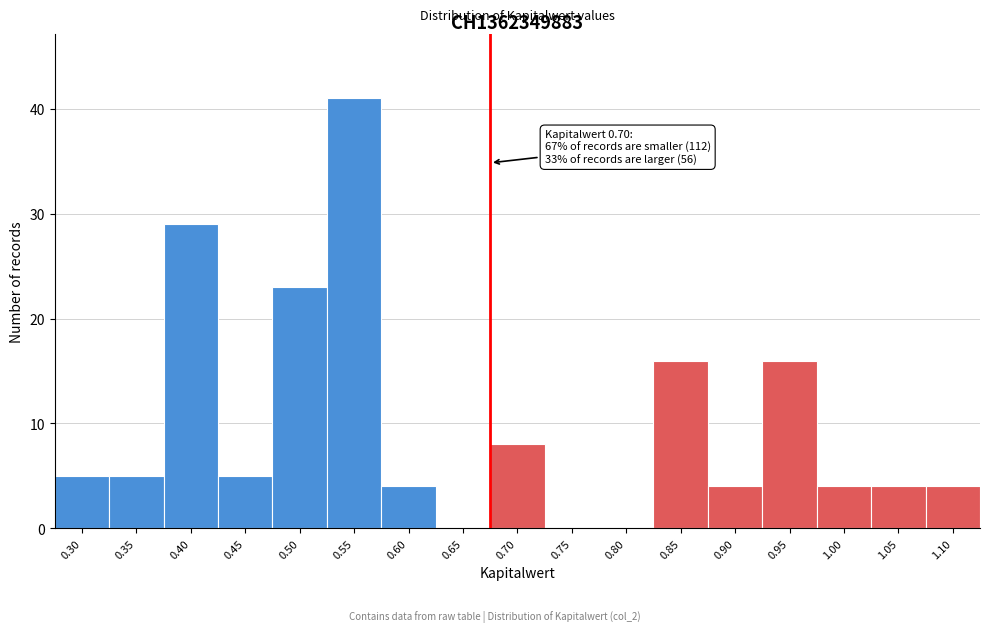

Reading left to right, transcribe all the data shown in this chart.

0.30=5	0.35=5	0.40=29	0.45=5	0.50=23	0.55=41	0.60=4	0.65=0	0.70=8	0.75=0	0.80=0	0.85=16	0.90=4	0.95=16	1.00=4	1.05=4	1.10=4